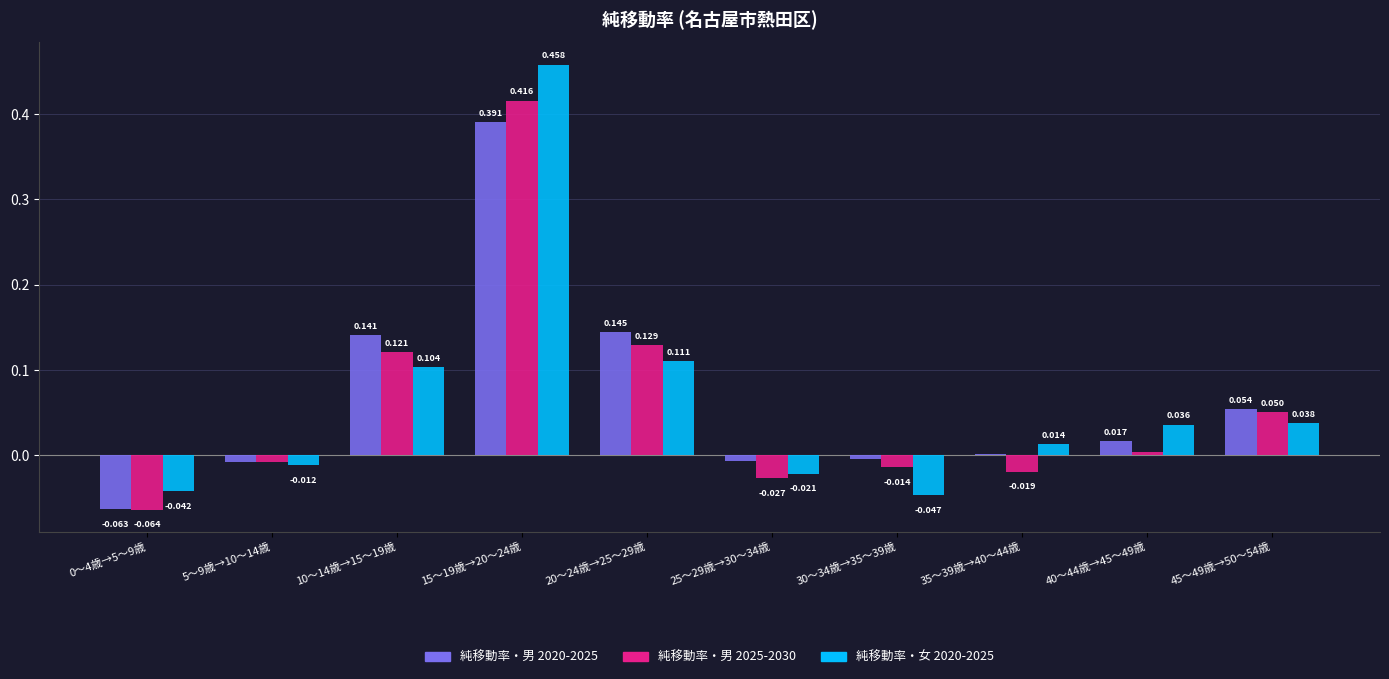

Reading left to right, what are all the values shown in this chart?

純移動率・男 2020-2025: 0～4歳→5～9歳=0.0	5～9歳→10～14歳=0.0	10～14歳→15～19歳=0.1	15～19歳→20～24歳=0.4	20～24歳→25～29歳=0.1	25～29歳→30～34歳=0.0	30～34歳→35～39歳=0.0	35～39歳→40～44歳=0.0	40～44歳→45～49歳=0.0	45～49歳→50～54歳=0.1
純移動率・男 2025-2030: 0～4歳→5～9歳=0.0	5～9歳→10～14歳=0.0	10～14歳→15～19歳=0.1	15～19歳→20～24歳=0.4	20～24歳→25～29歳=0.1	25～29歳→30～34歳=0.0	30～34歳→35～39歳=0.0	35～39歳→40～44歳=0.0	40～44歳→45～49歳=0.0	45～49歳→50～54歳=0.1
純移動率・女 2020-2025: 0～4歳→5～9歳=0.0	5～9歳→10～14歳=0.0	10～14歳→15～19歳=0.1	15～19歳→20～24歳=0.5	20～24歳→25～29歳=0.1	25～29歳→30～34歳=0.0	30～34歳→35～39歳=0.0	35～39歳→40～44歳=0.0	40～44歳→45～49歳=0.0	45～49歳→50～54歳=0.0